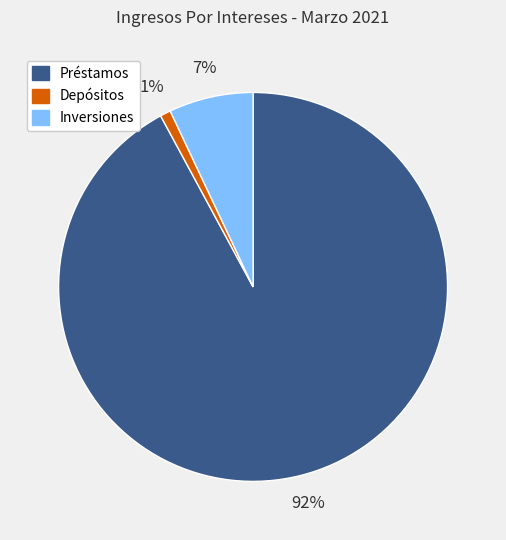

What percentage is the Préstamos slice, to the nearest percent?

92%